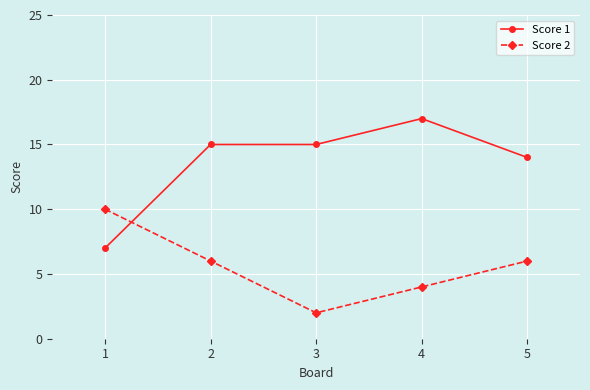

Does the chart display data point markers on the line(s)?

Yes